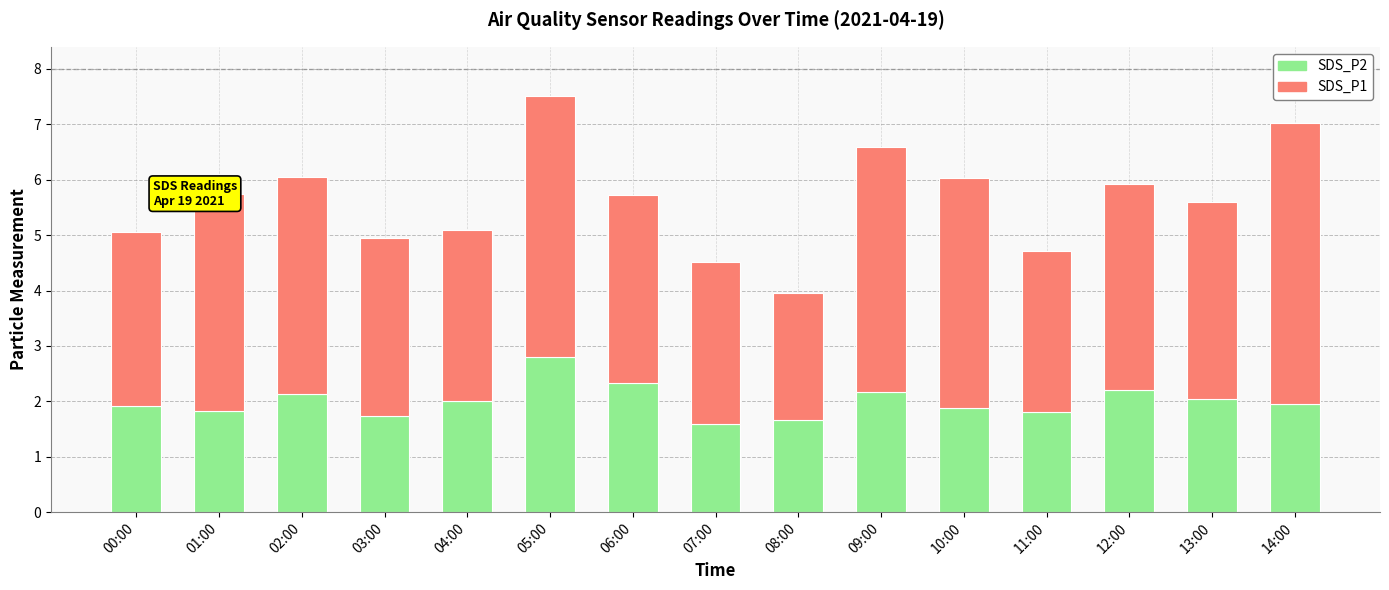

What is the approximate value of SDS_P2 at 03:00?

1.7